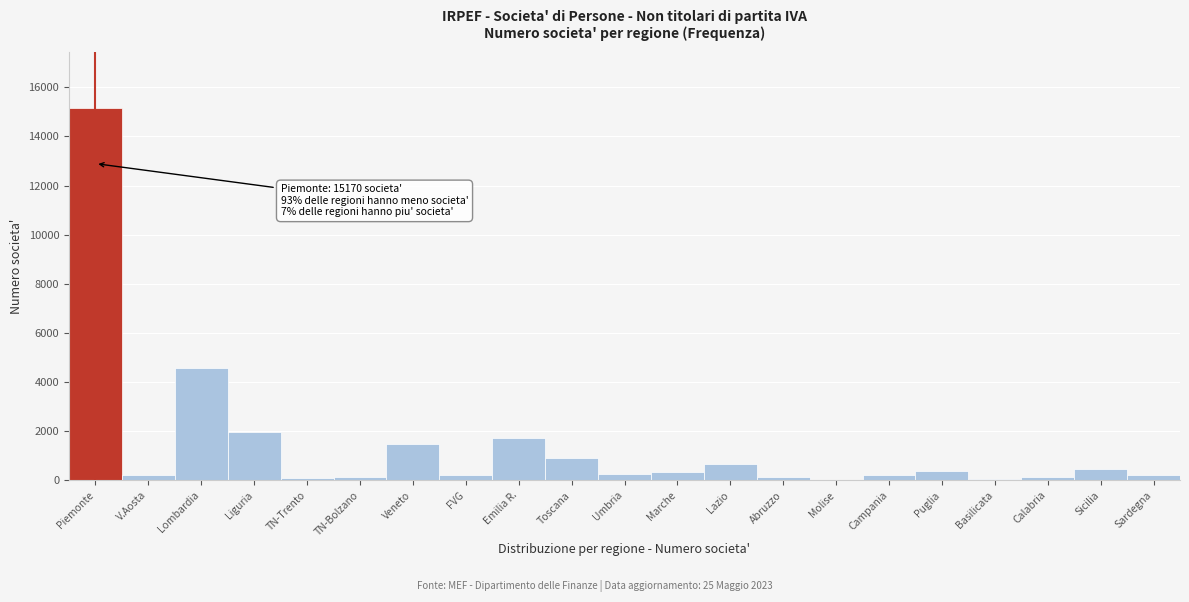

What is the ratio of the value at Lazio to the value at Liguria?

0.3